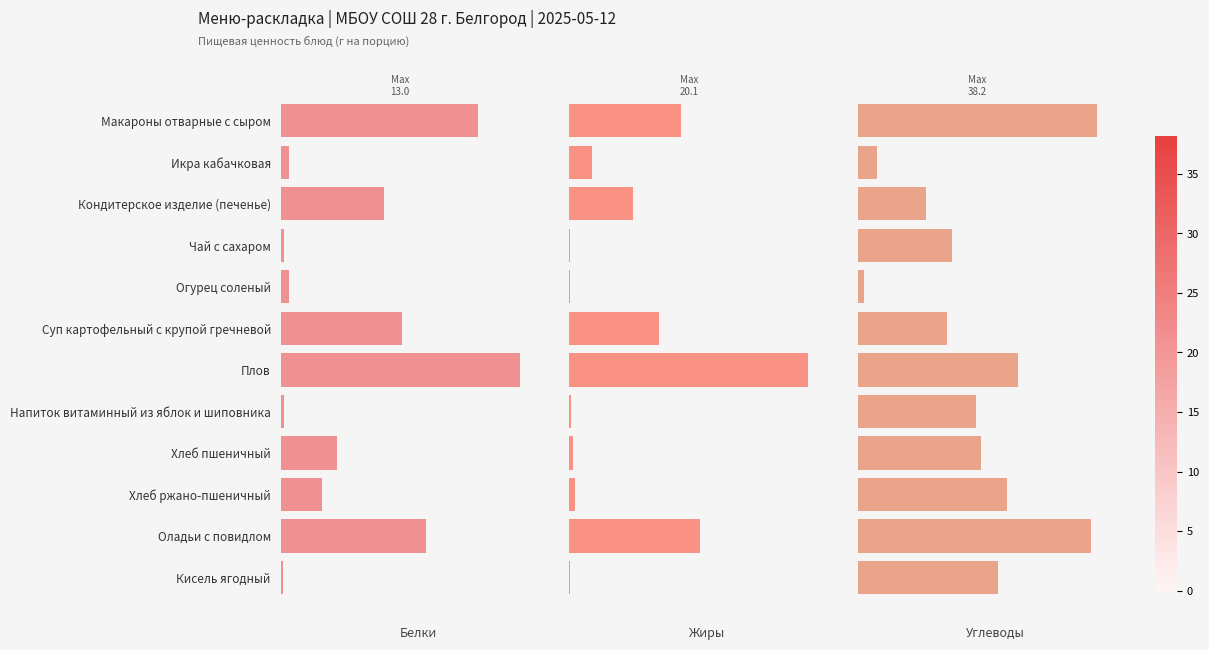

What is the difference between the Жиры values at Суп картофельный с крупой гречневой and Напиток витаминный из яблок и шиповника?

7.4